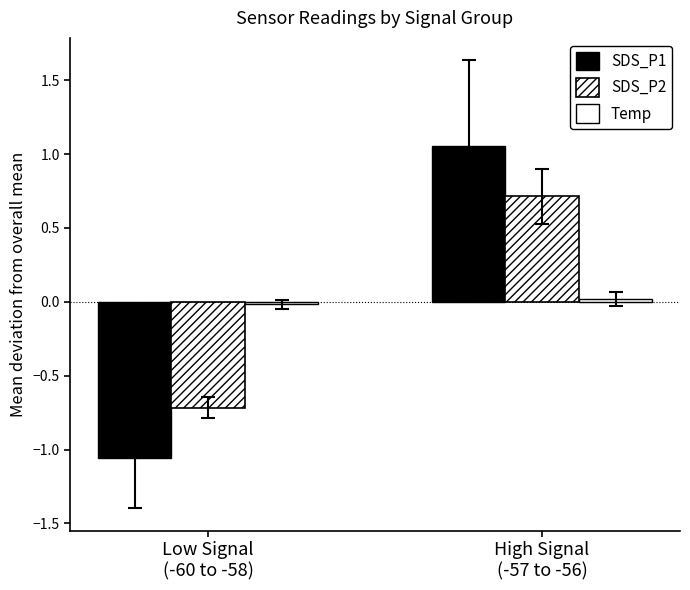

How many data points does each series have?

2